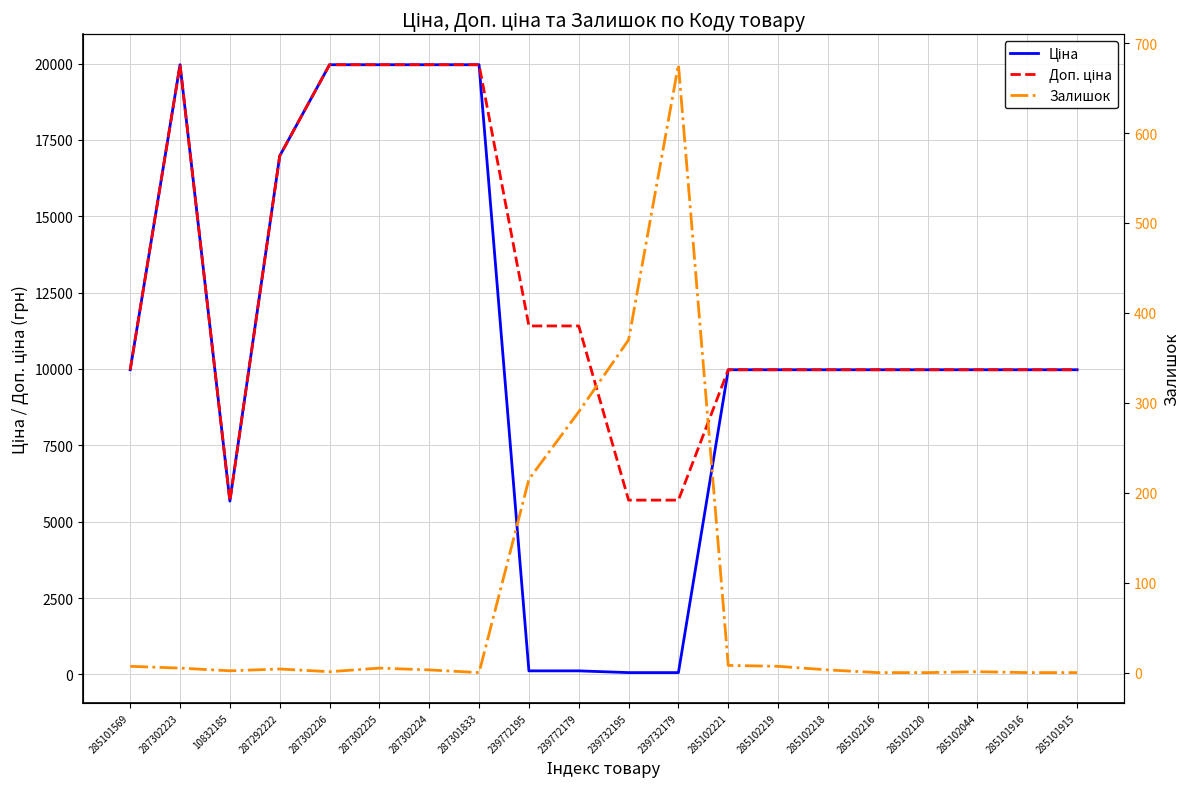

The value of Доп. ціна at 285102221 is 9975.0. True or false?

True